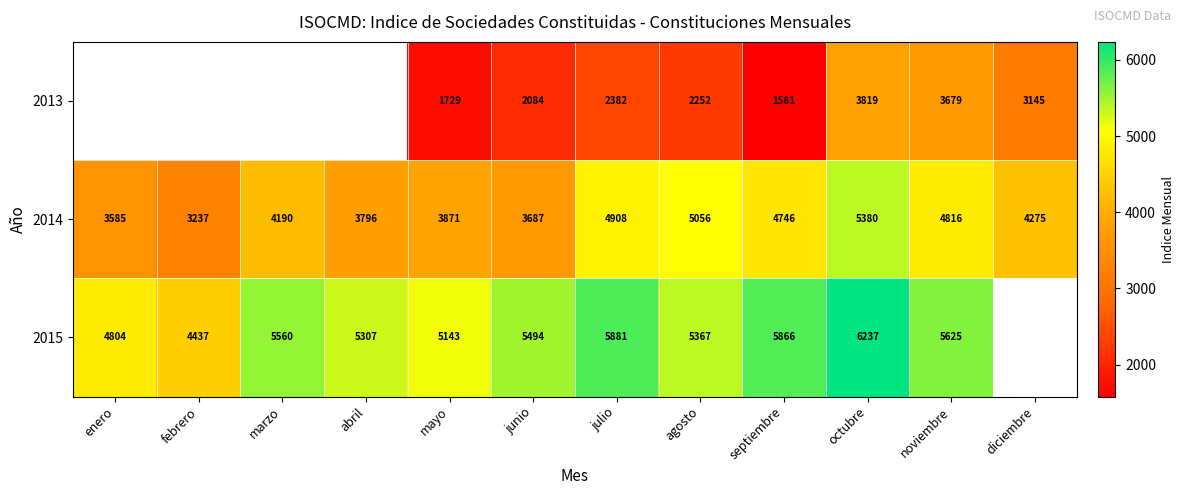

The value of 2013 at agosto is 3427. True or false?

False